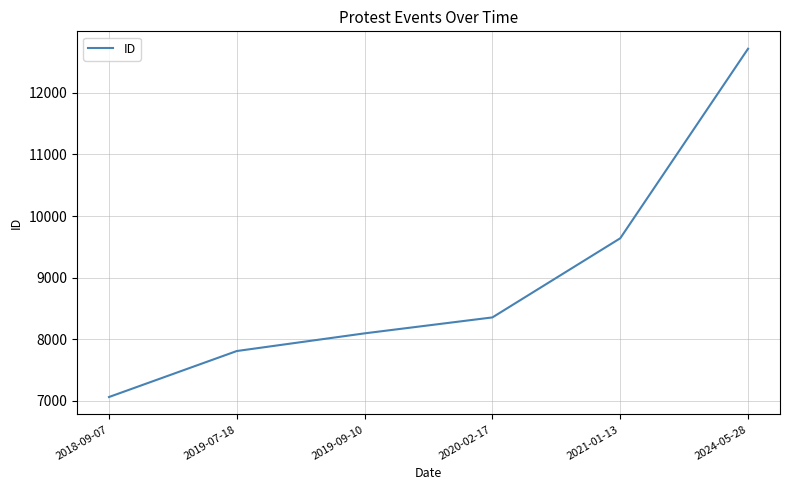

At which label is the value closest to 9889?

2021-01-13